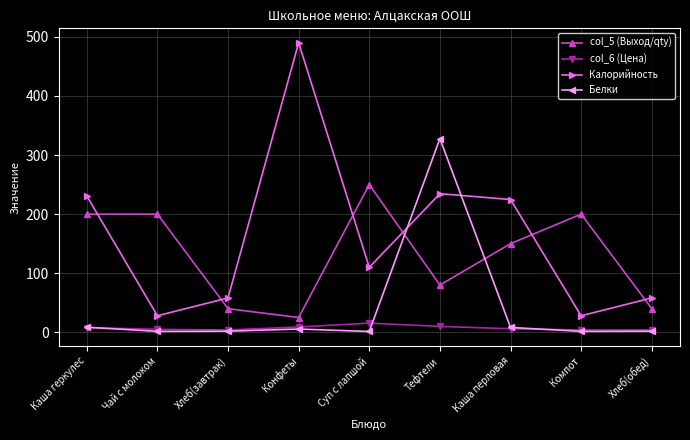

List the series in order of their peak value, lowest first.

col_6 (Цена), col_5 (Выход/qty), Белки, Калорийность